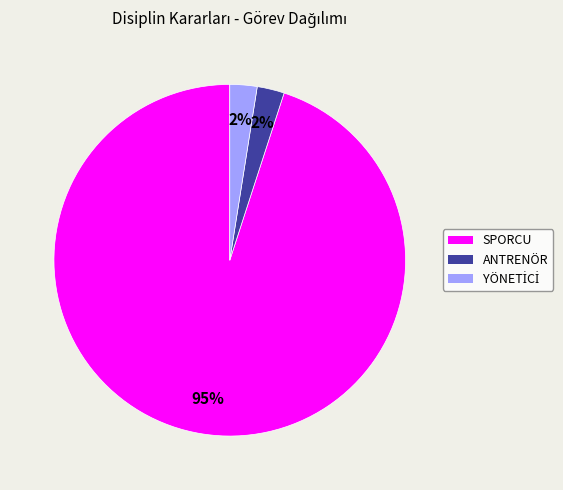

Which category has the biggest portion of the pie?

SPORCU